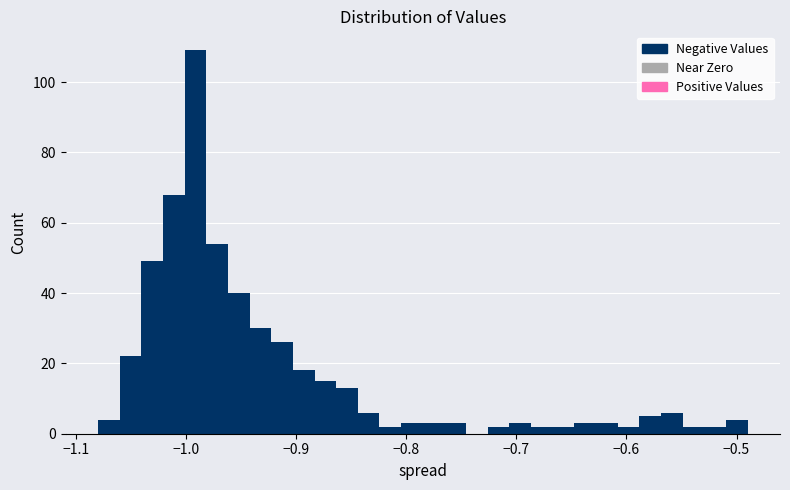

Around what value on the x-axis is the tallest bar? Give the approximate position of its centre, as read against the axis.

-0.99